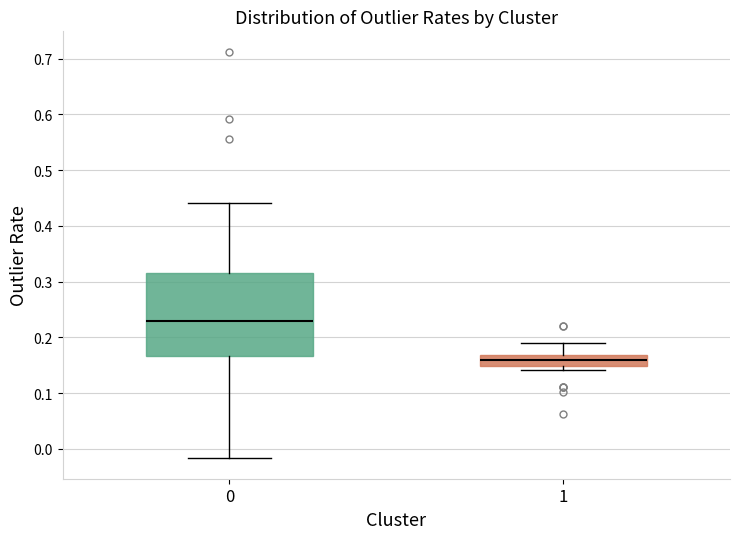

Reading left to right, transcribe this box plot: for each box, give where its median line is, the range the box spans, and where its two whiskers end, as read against the y-axis. The values are not printed on the chart, so give them approximately, as read against the axis.

0: median 0.23, box 0.17 to 0.32, whiskers -0.02 to 0.44
1: median 0.16, box 0.15 to 0.17, whiskers 0.14 to 0.19